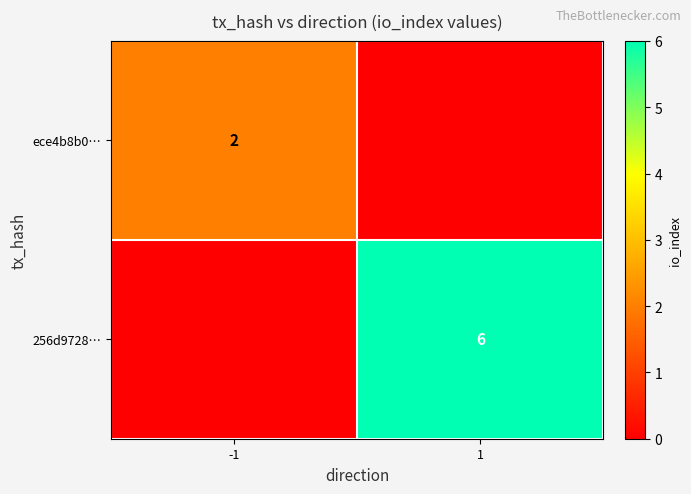

The value of ece4b8b0… at -1 is 2. True or false?

True